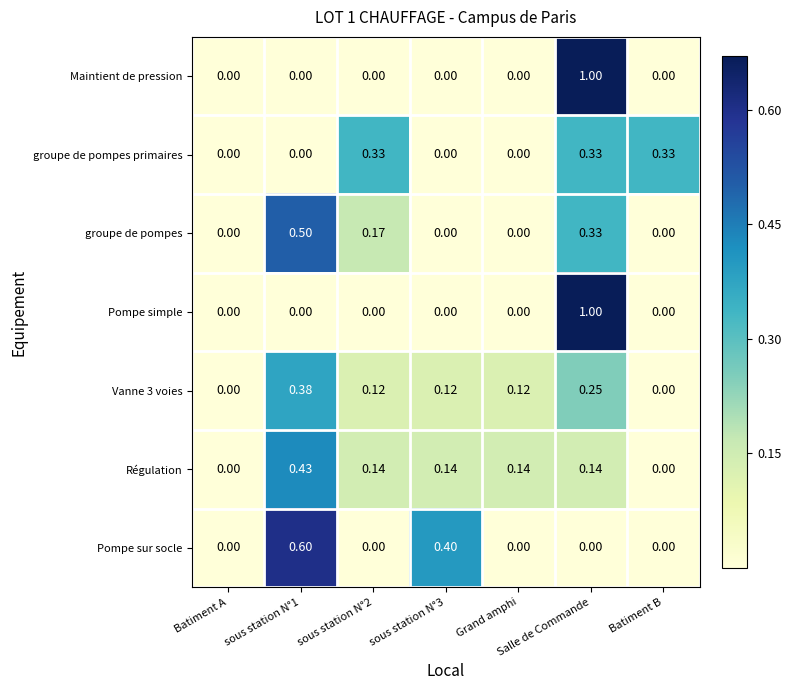

At which category is the sum across all series the highest?

Salle de Commande